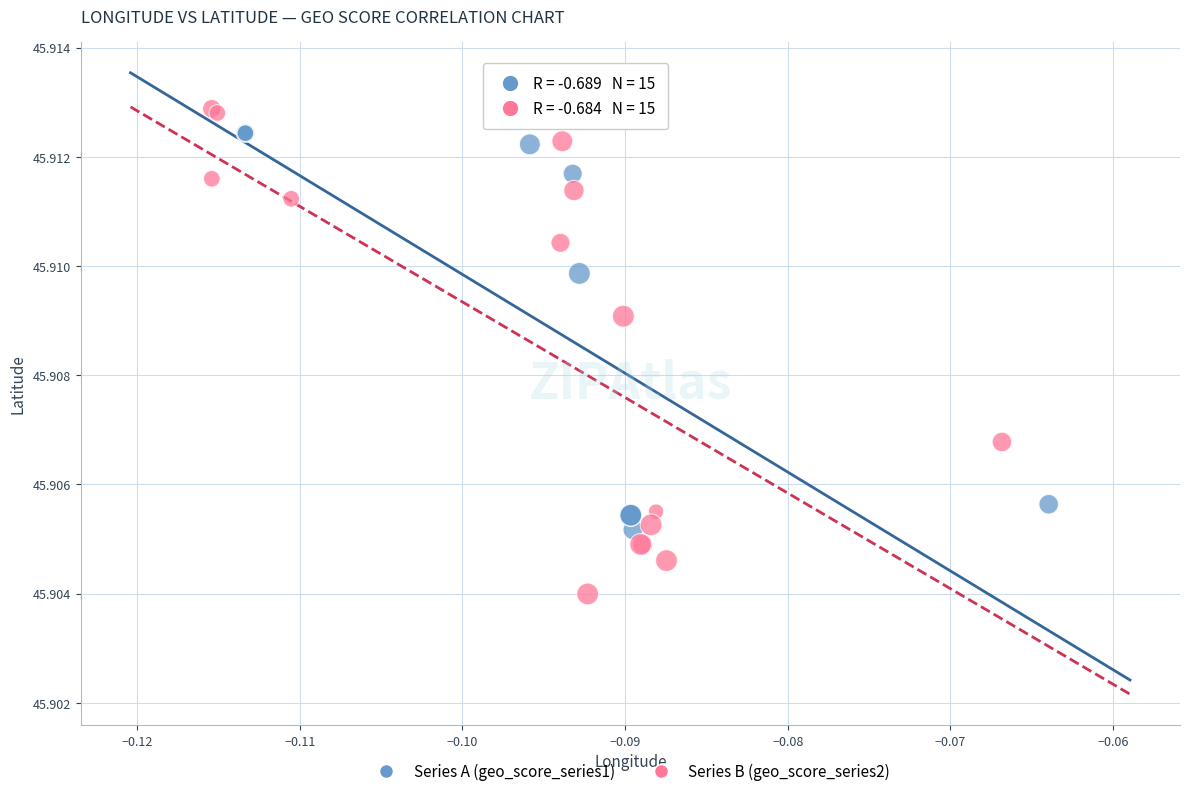

Which series contains the lowest Y value?

Series B (geo_score_series2)